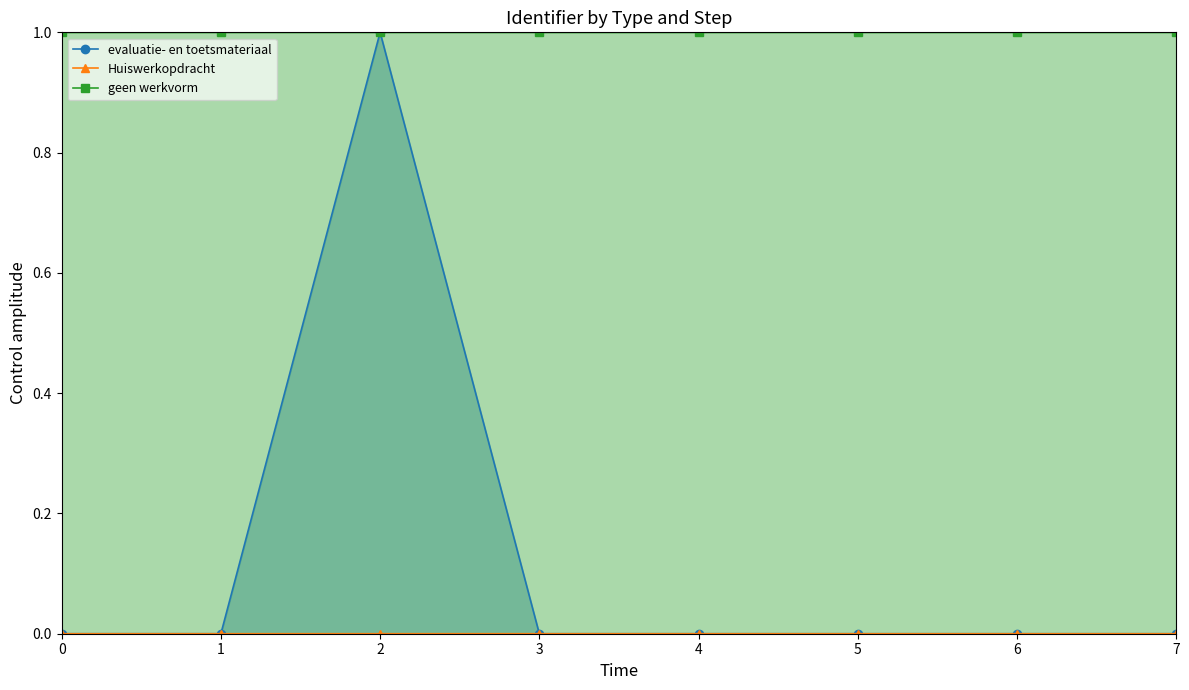

What are all the series names shown in the legend?

evaluatie- en toetsmateriaal, Huiswerkopdracht, geen werkvorm